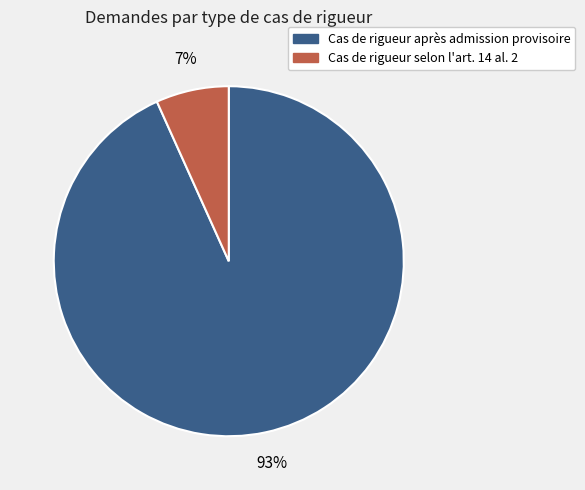

Does any single category account for the majority?

Yes